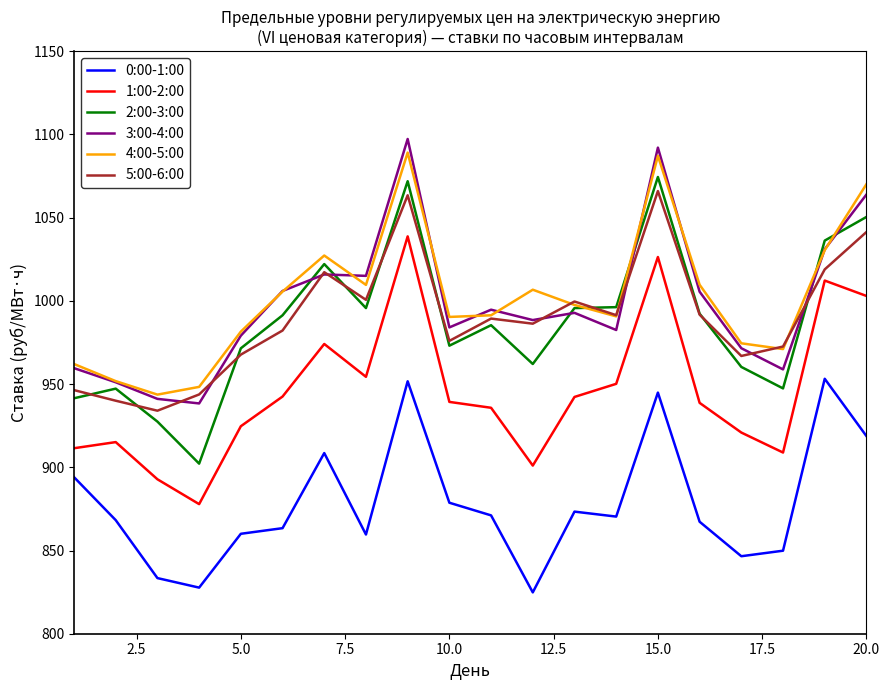

What is the difference between the maximum and second lowest values in the 1:00-2:00 series?

145.9